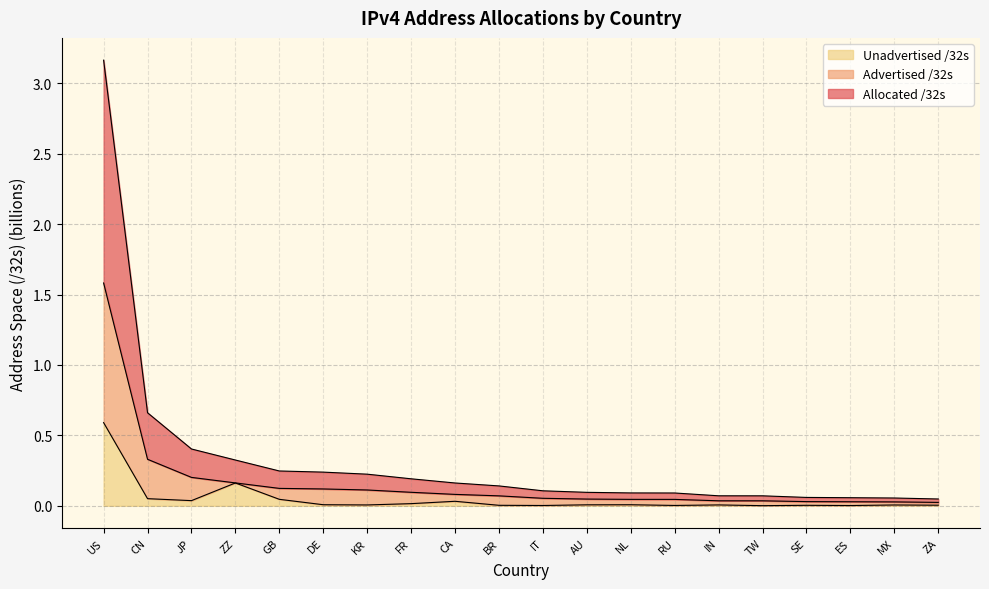

The Unadvertised /32s series shows 0.0 at RU. True or false?

True